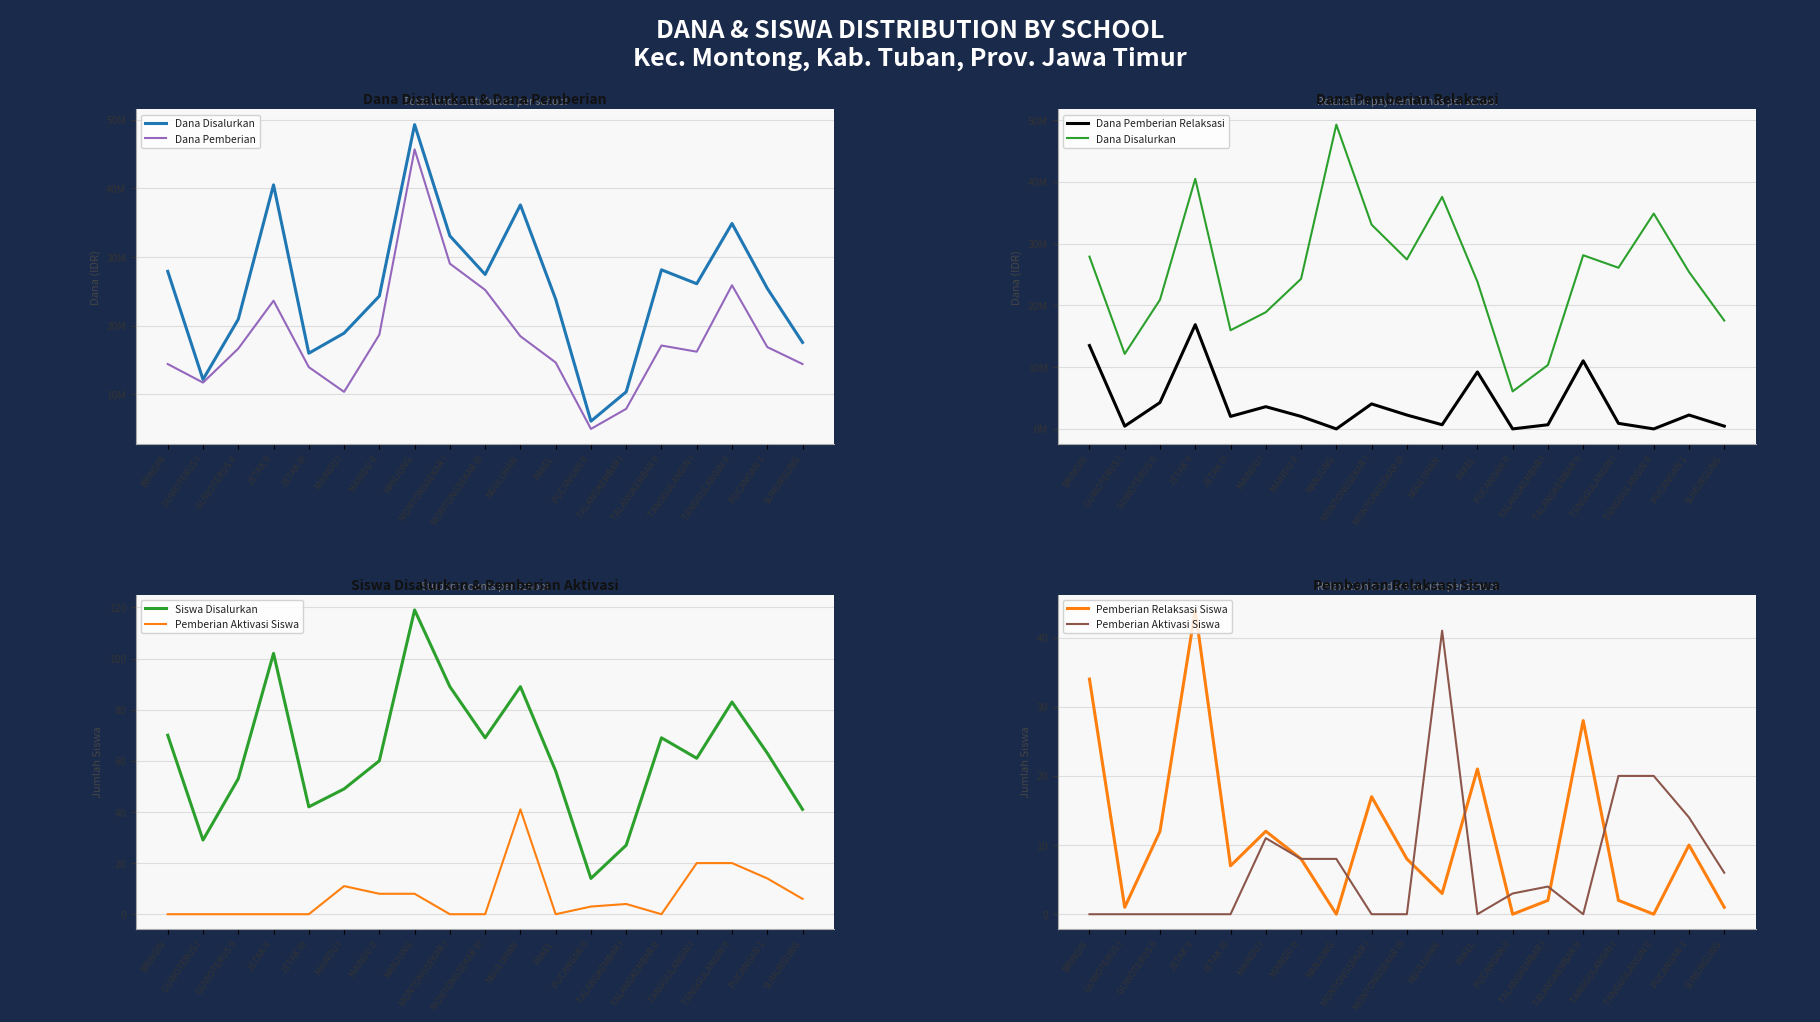

Which series has the largest total across all categories?

Dana Disalurkan